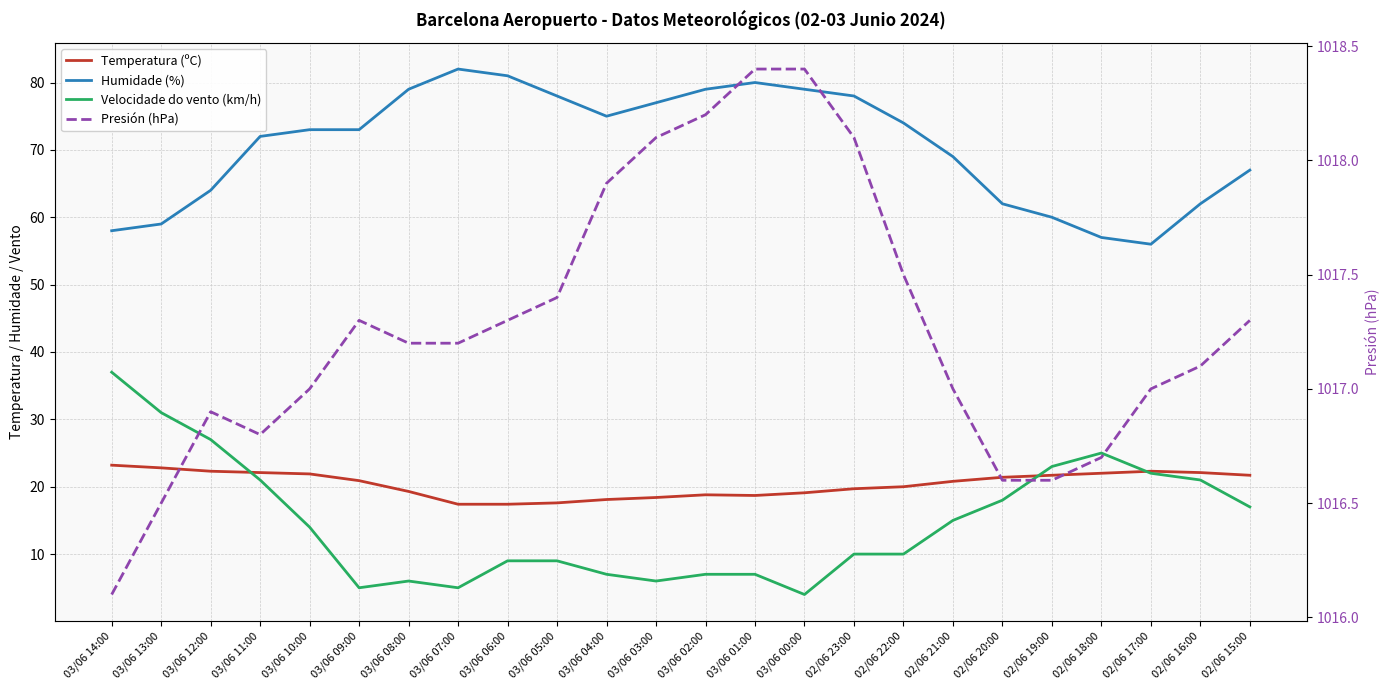

What is the difference between the maximum and second lowest values in the Velocidade do vento (km/h) series?

32.0